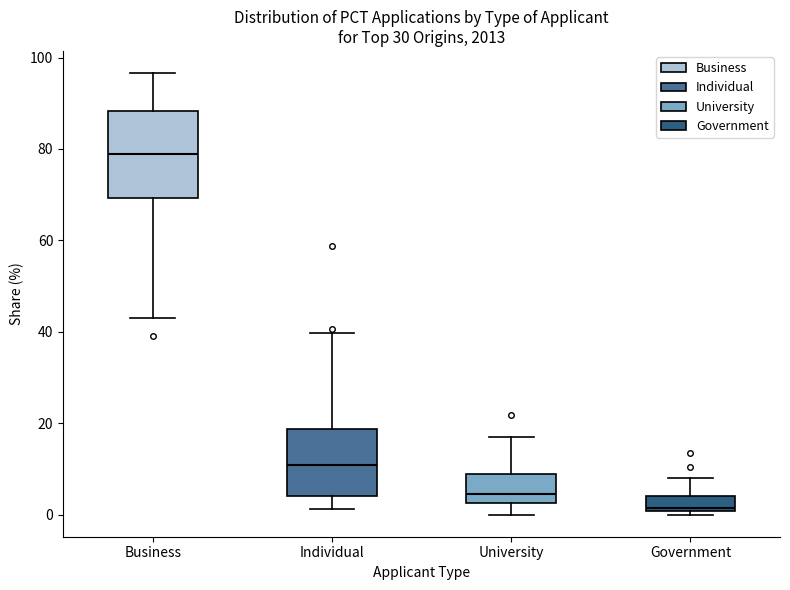

Reading left to right, read every box against the y-axis: the position of its median line, the range the box covers, and the ends of its whiskers. The values are not printed on the chart, so give them approximately, as read against the axis.

Business: median 78, box 70 to 88, whiskers 44 to 96
Individual: median 10, box 4 to 18, whiskers 2 to 40
University: median 4, box 2 to 8, whiskers 0 to 16
Government: median 2, box 0 to 4, whiskers 0 (just below the box's lower edge) to 8